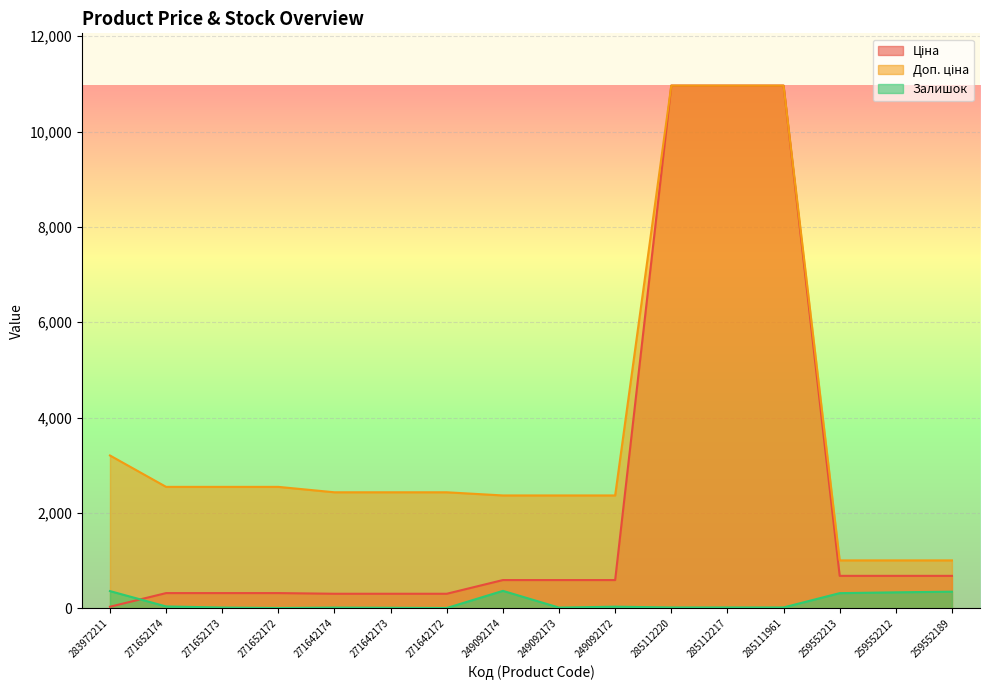

What are all the series names shown in the legend?

Ціна, Доп. ціна, Залишок